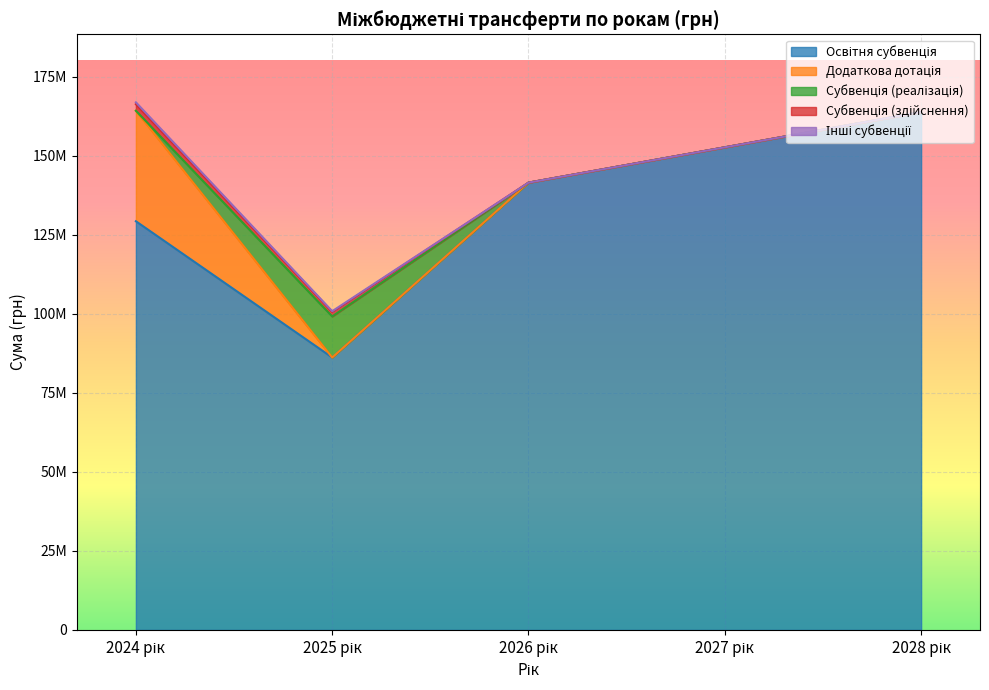

True or false: Інші субвенції and Освітня субвенція cross at least once.

False